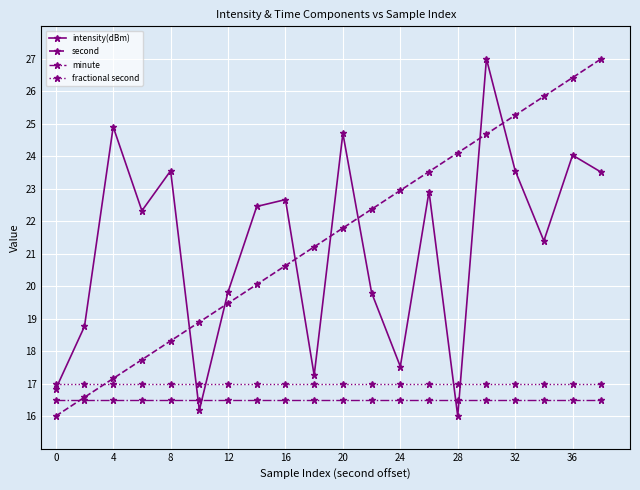

What is the maximum value for fractional second?

17.0